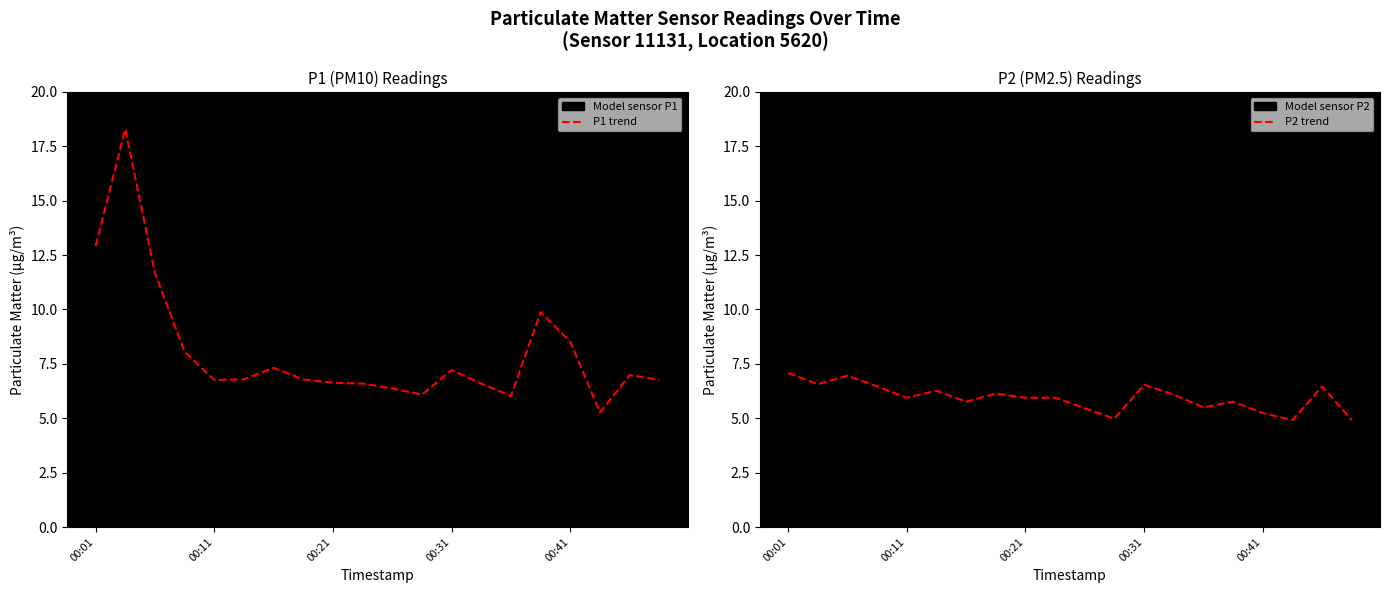

How many values in the P2 trend series are below 5?

3